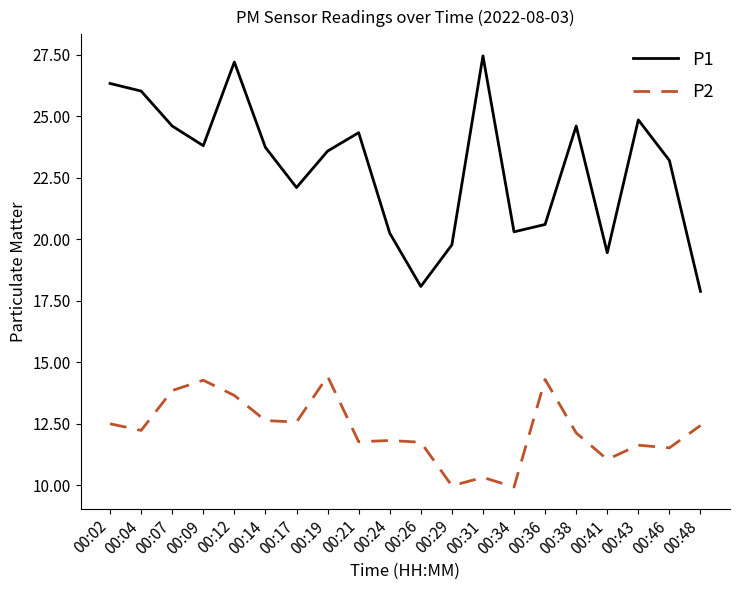

Rank the series at 00:17 from lowest to highest value.

P2, P1